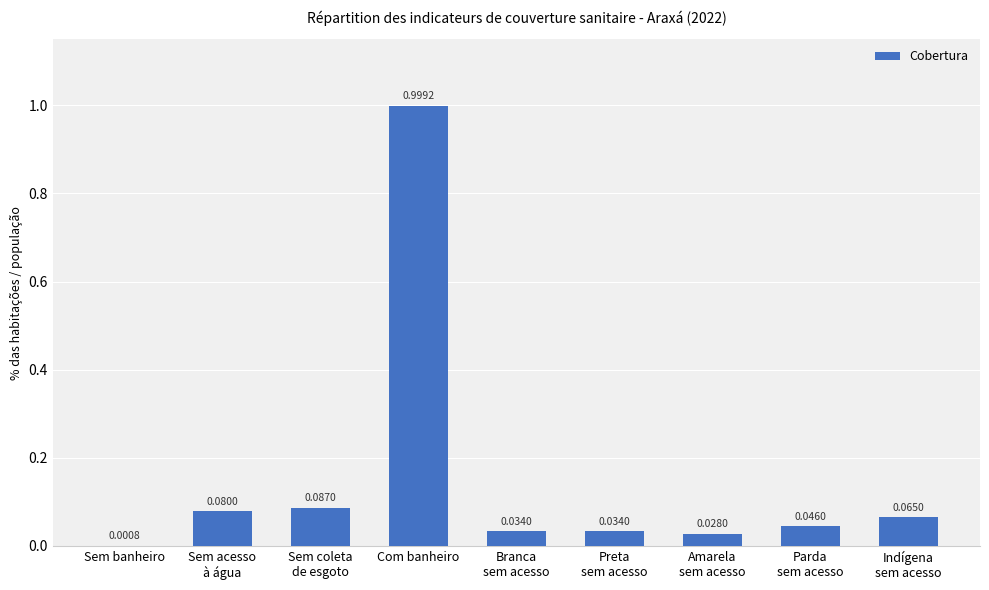

What is the sum of all values?

1.4